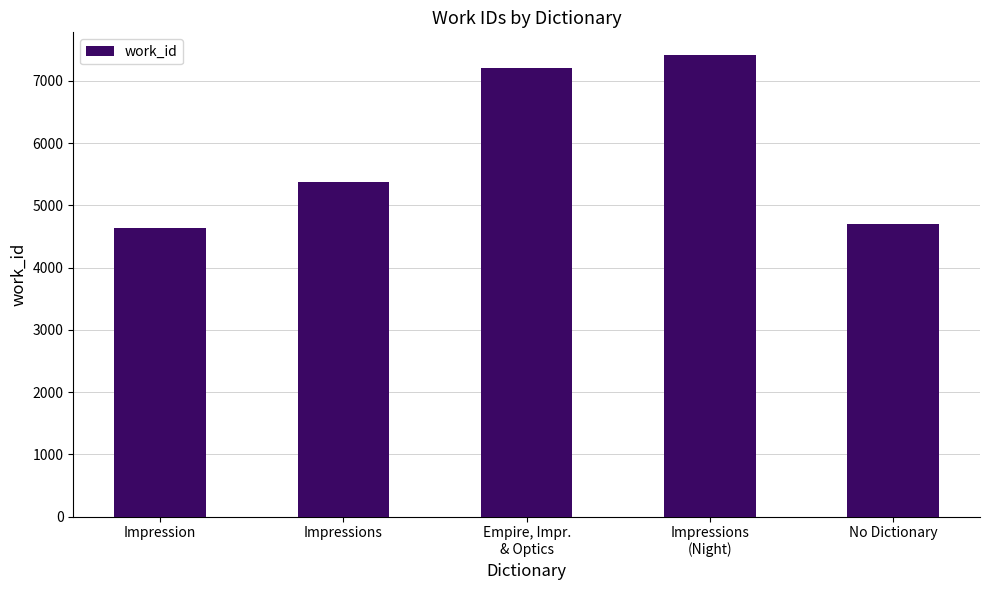

Rank the categories by value from highest to lowest.

Impressions
(Night), Empire, Impr.
& Optics, Impressions, No Dictionary, Impression